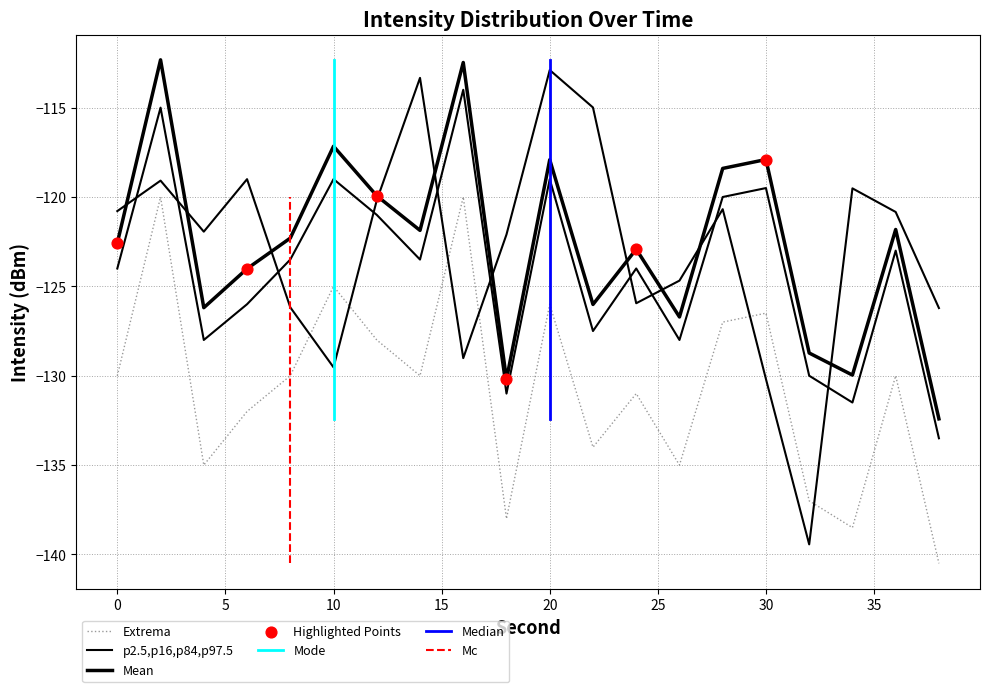

Which series reaches the maximum Y coordinate?

Mean intensity